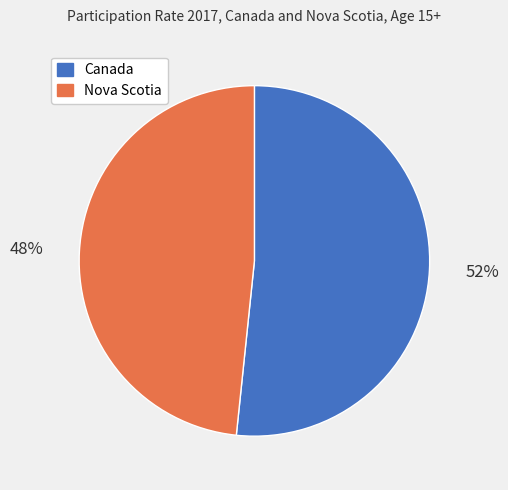

Which slice is the largest?

Canada